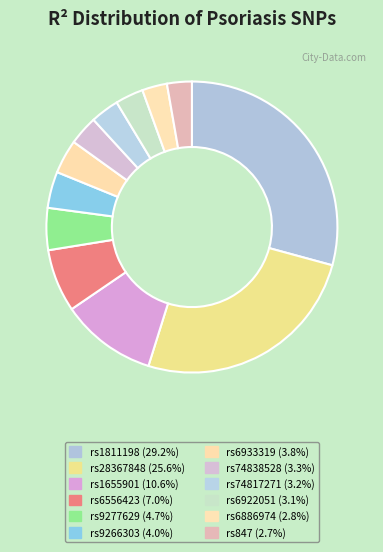

Count the number of slices in the pie.

12